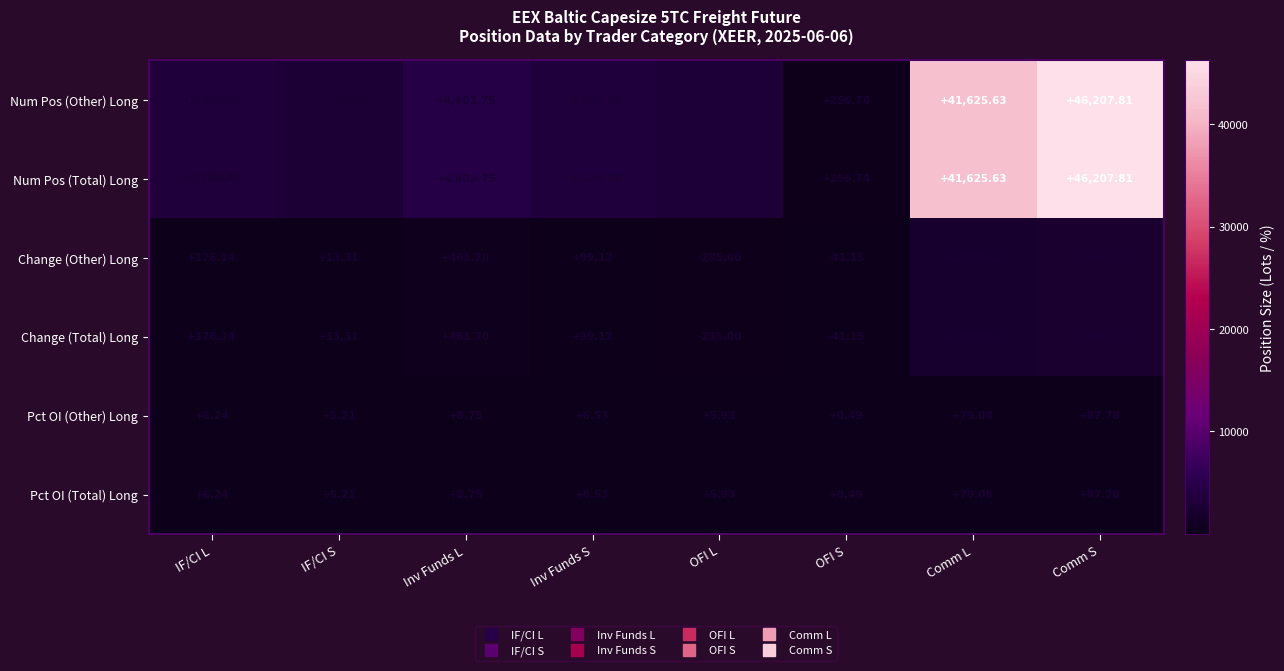

Where does the Change (Other) Long series first go above 176?

IF/CI L